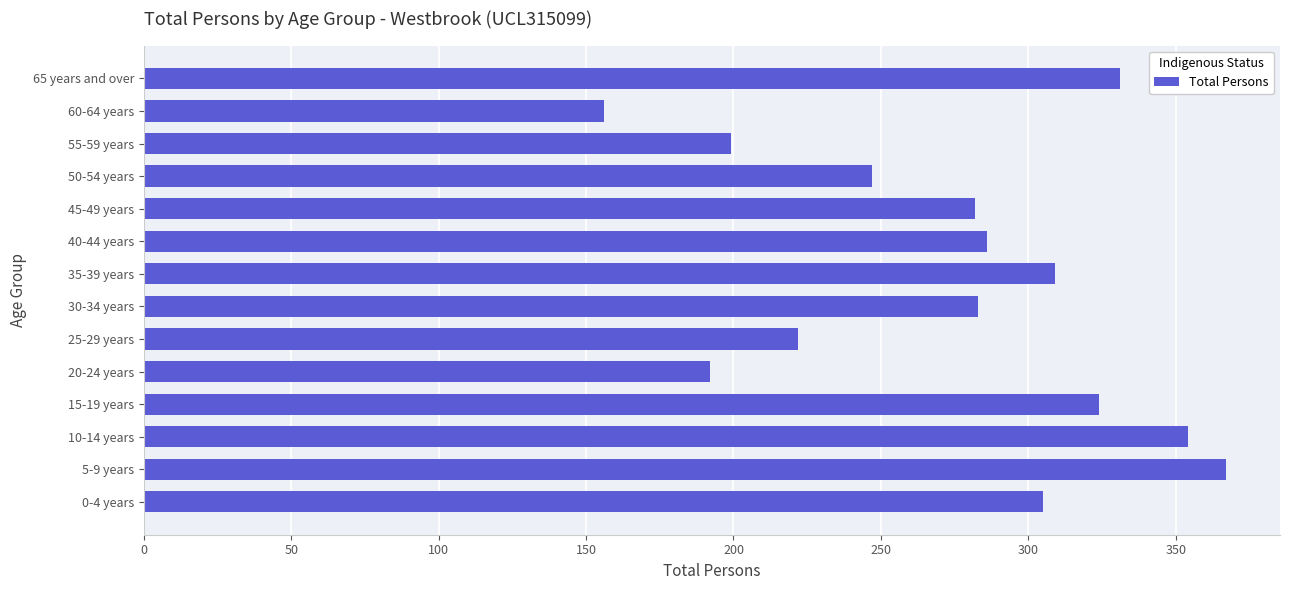

The value at 60-64 years is 81. True or false?

False